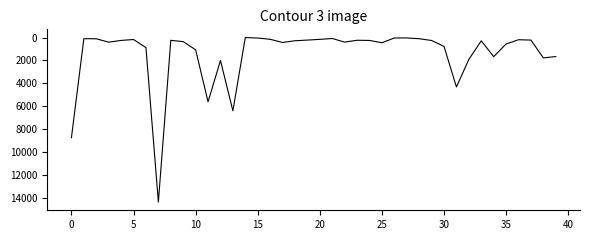

What is the difference between the second highest and second lowest values?

8685.7